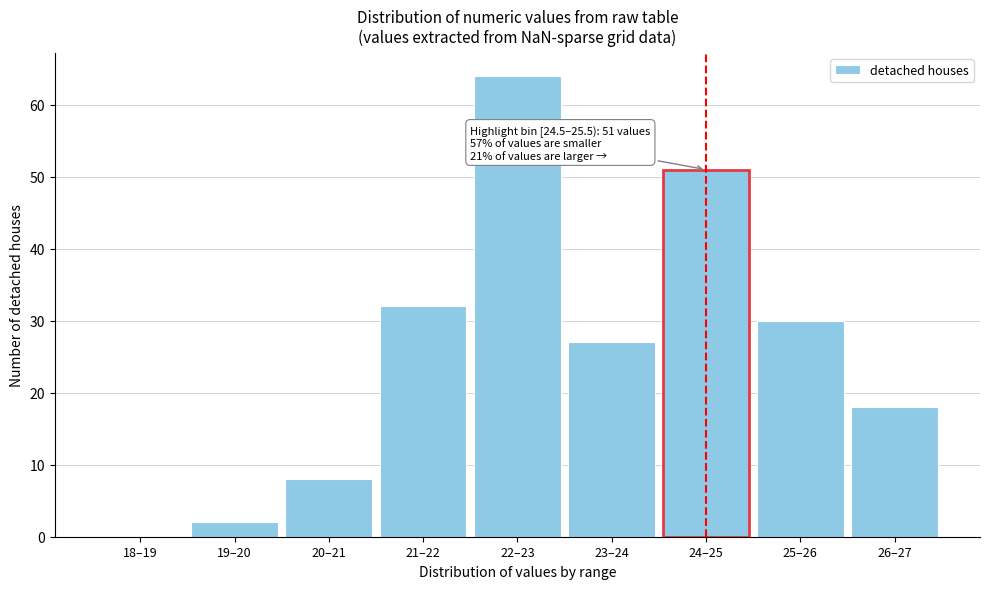

Reading left to right, what are all the values shown in this chart?

18–19=0	19–20=2	20–21=8	21–22=32	22–23=64	23–24=27	24–25=51	25–26=30	26–27=18